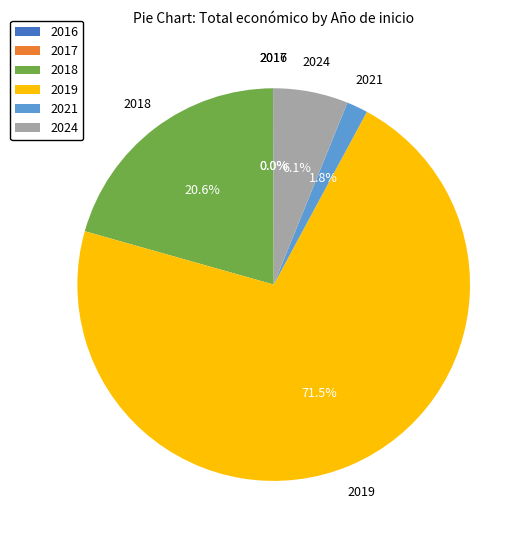

What is the ratio of the value at 2024 to the value at 2018?

0.3